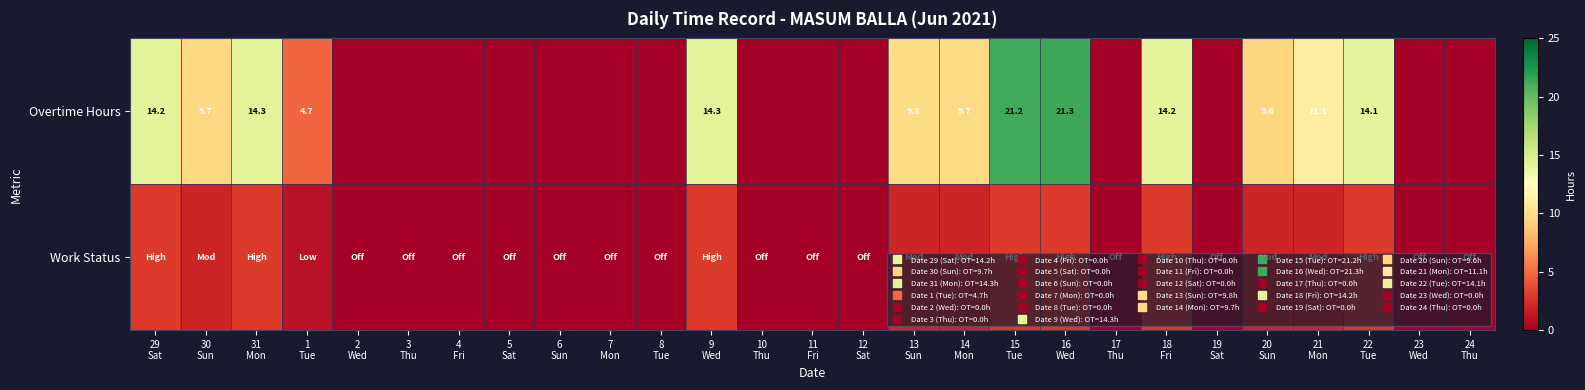

What is the average value of the Work Status series?

1.2